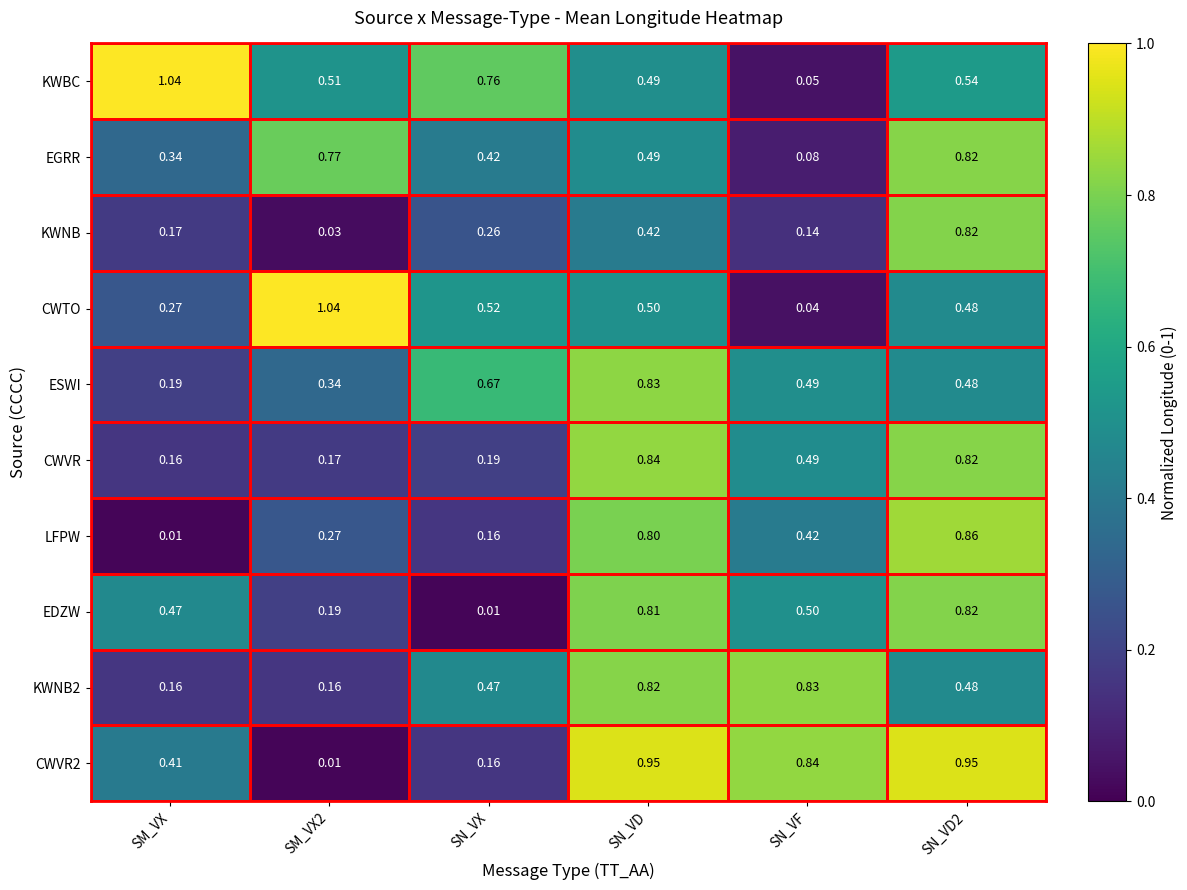

Between SM_VX and SN_VD, which series saw the biggest shift?

LFPW